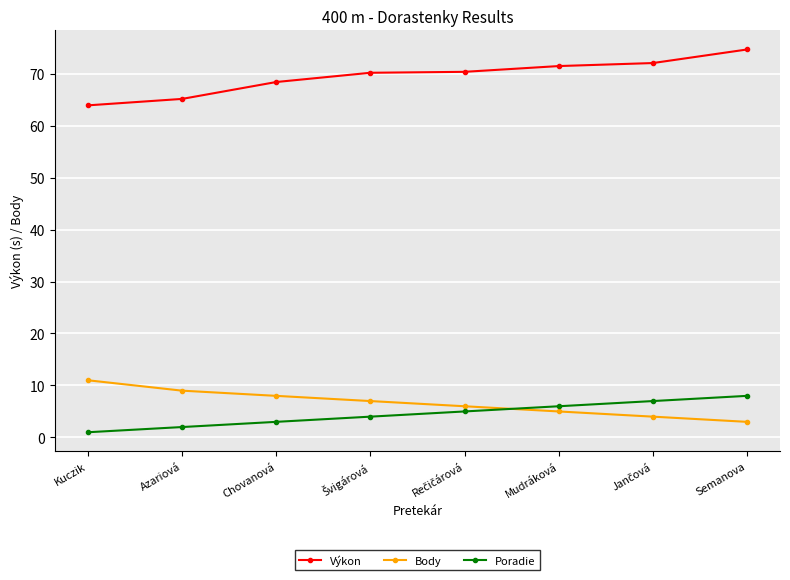

What position from the right is Semanova?

1